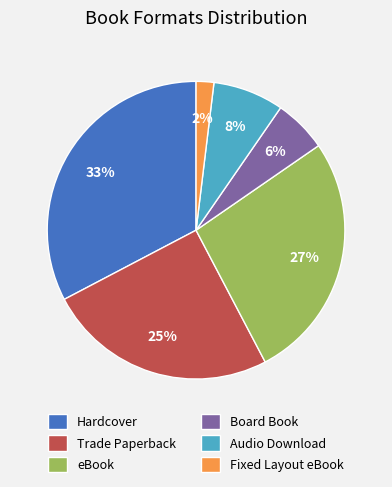

To the nearest percent, what is the difference between the Audio Download and Trade Paperback slice percentages?

17%